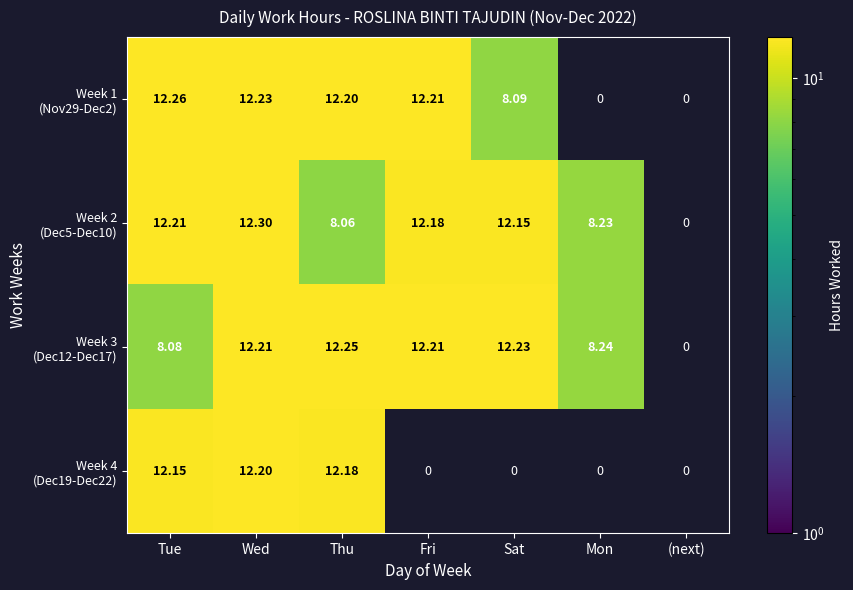

At which category is the sum across all series the highest?

Wed